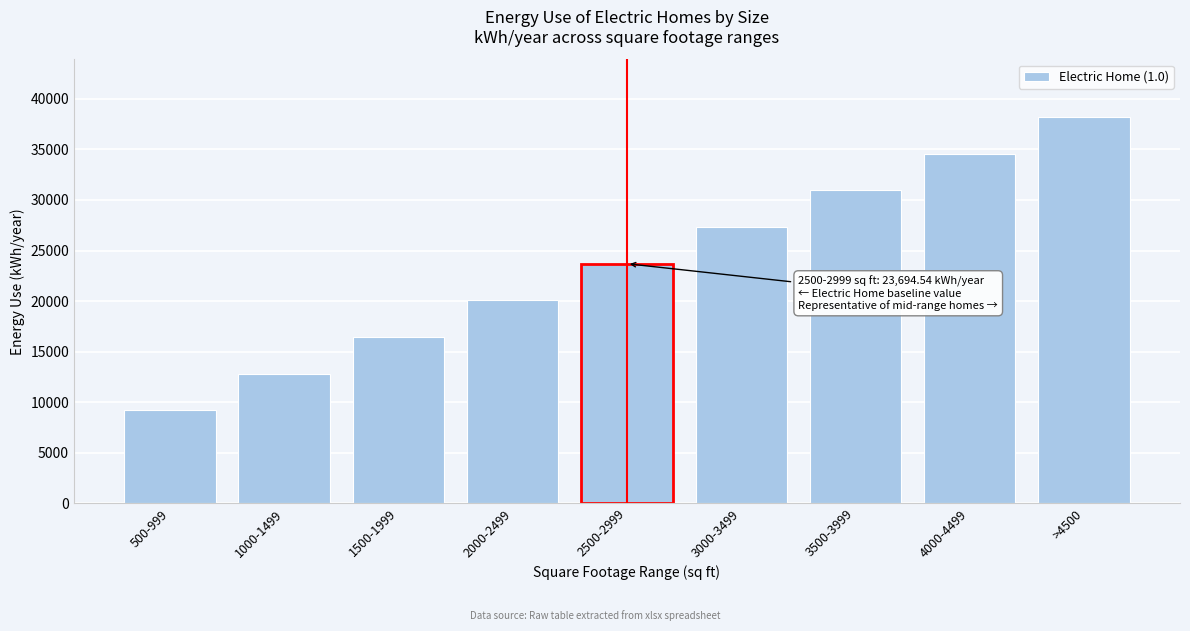

Reading left to right, transcribe all the data shown in this chart.

9191.3	12817.1	16442.9	20068.7	23694.5	27320.3	30946.1	34571.9	38197.7